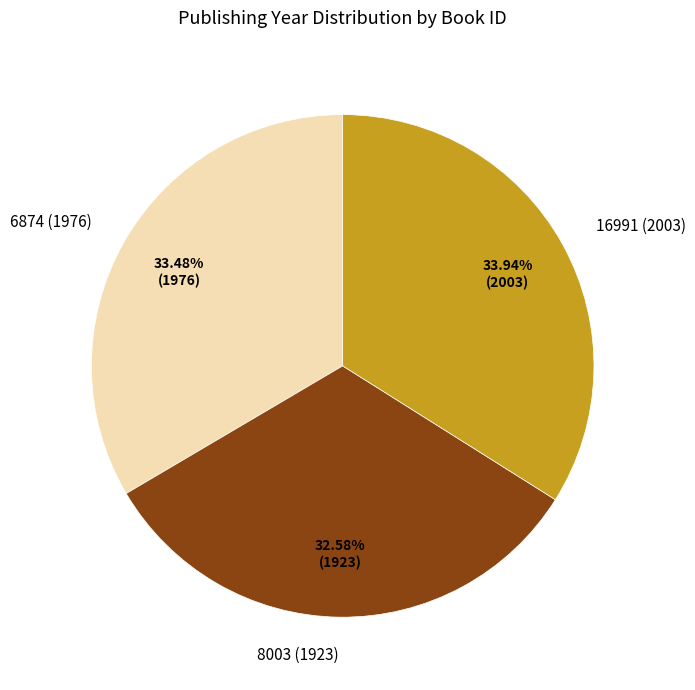

Is 8003 (1923) the majority of the pie?

No